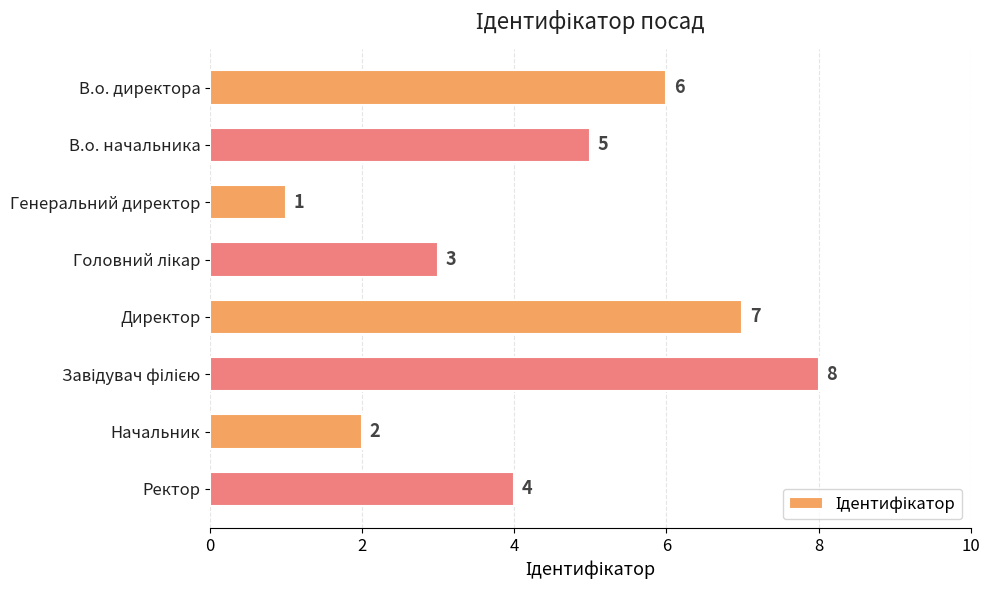

Reading top to bottom, list all the values displayed in this chart.

6	5	1	3	7	8	2	4